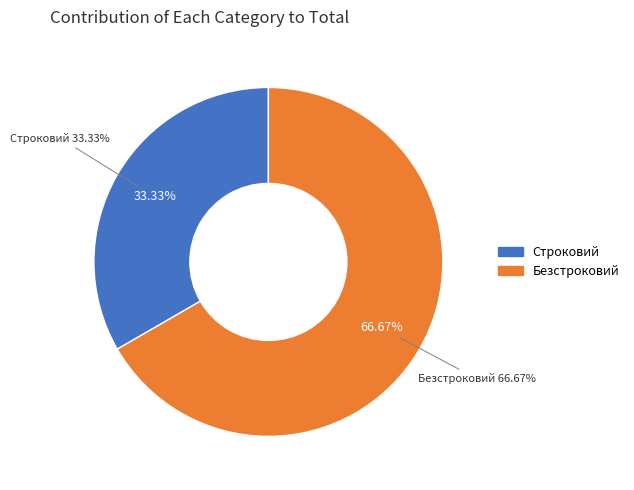

Rank the categories by value from highest to lowest.

Безстроковий, Строковий